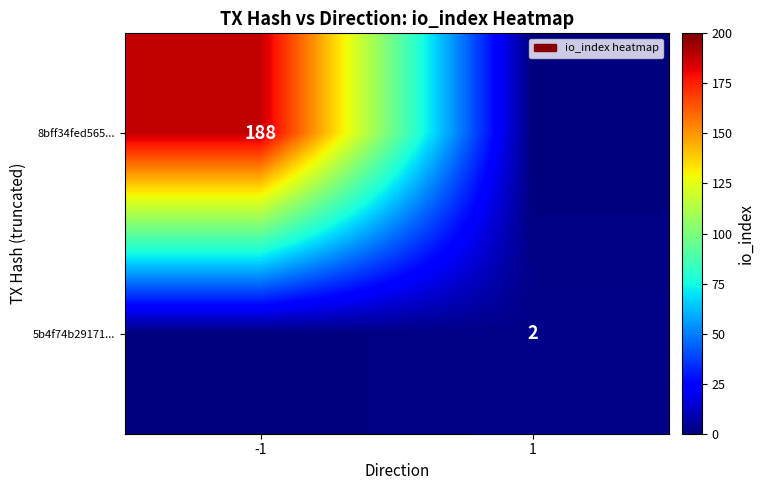

The 8bff34fed565... series shows 128 at -1. True or false?

False